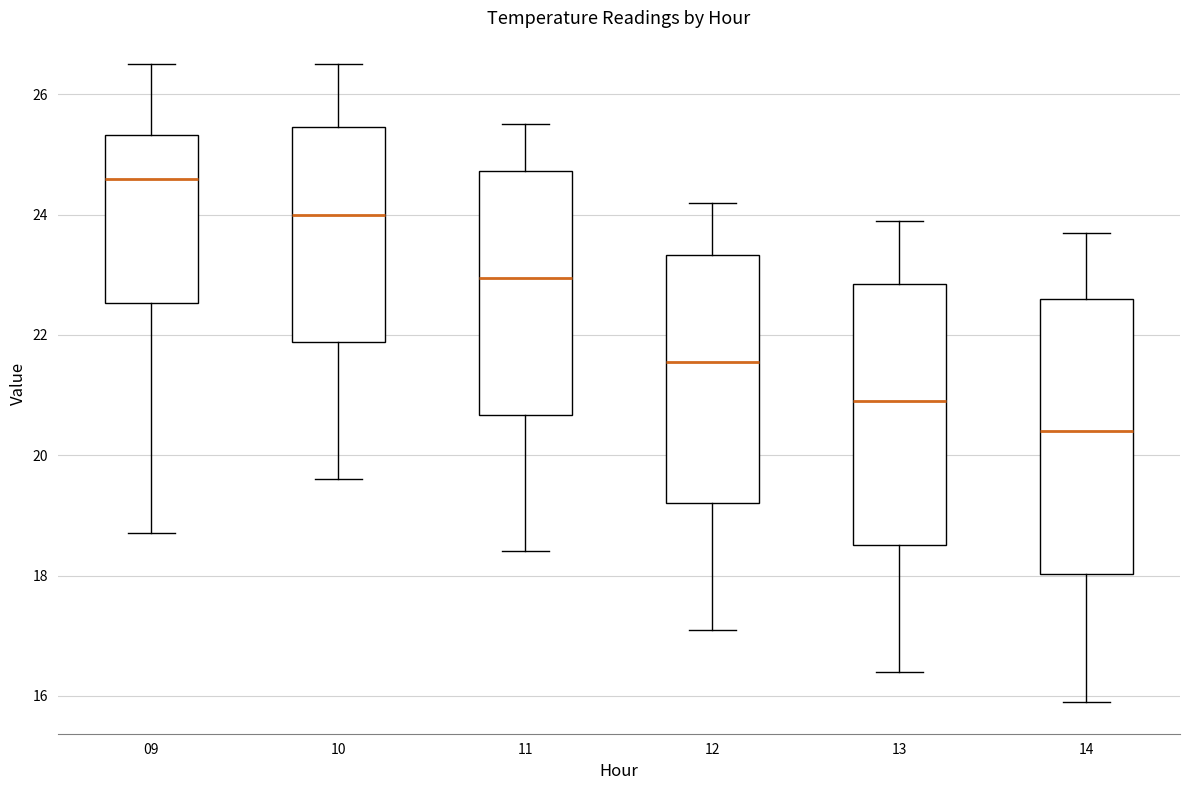

Which box is the tallest, from its lower edge to its upper edge?

14